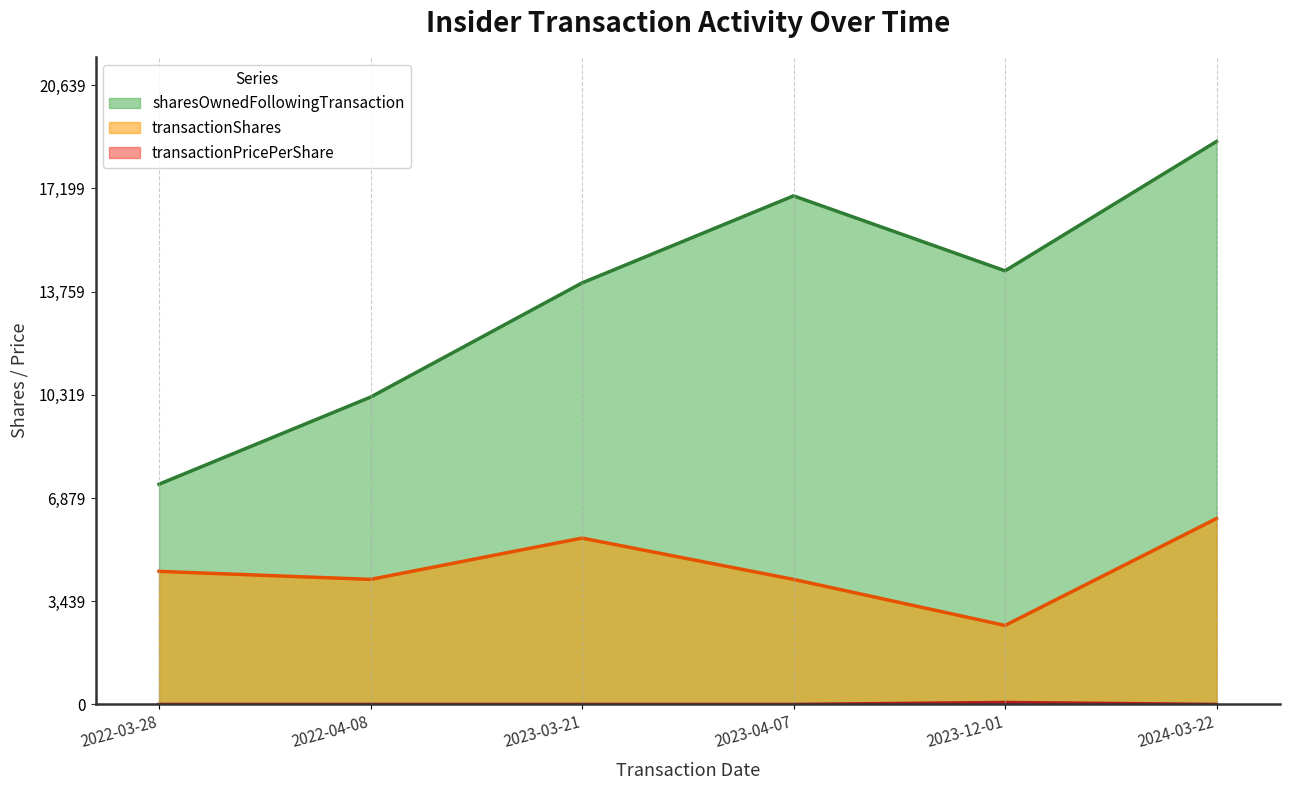

The sharesOwnedFollowingTransaction series shows 30410.0 at 2024-03-22. True or false?

False